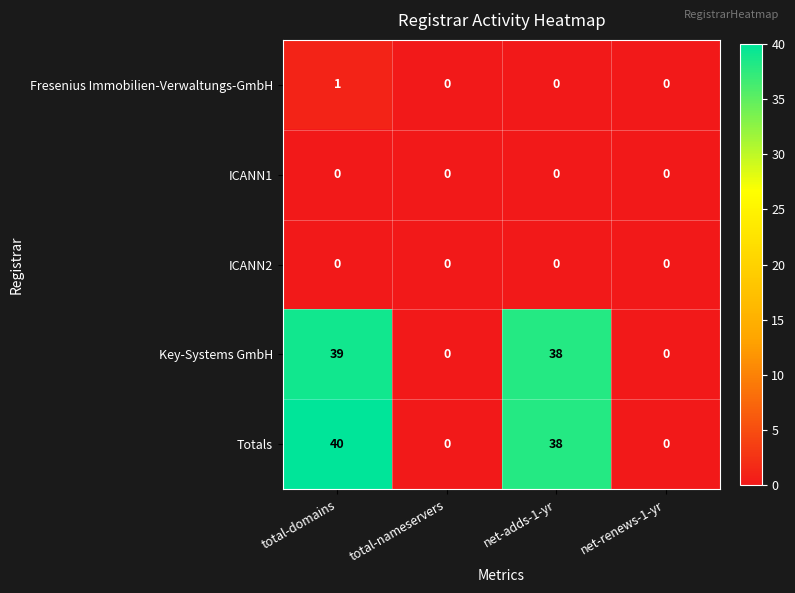

Which series has the widest spread of values?

Totals